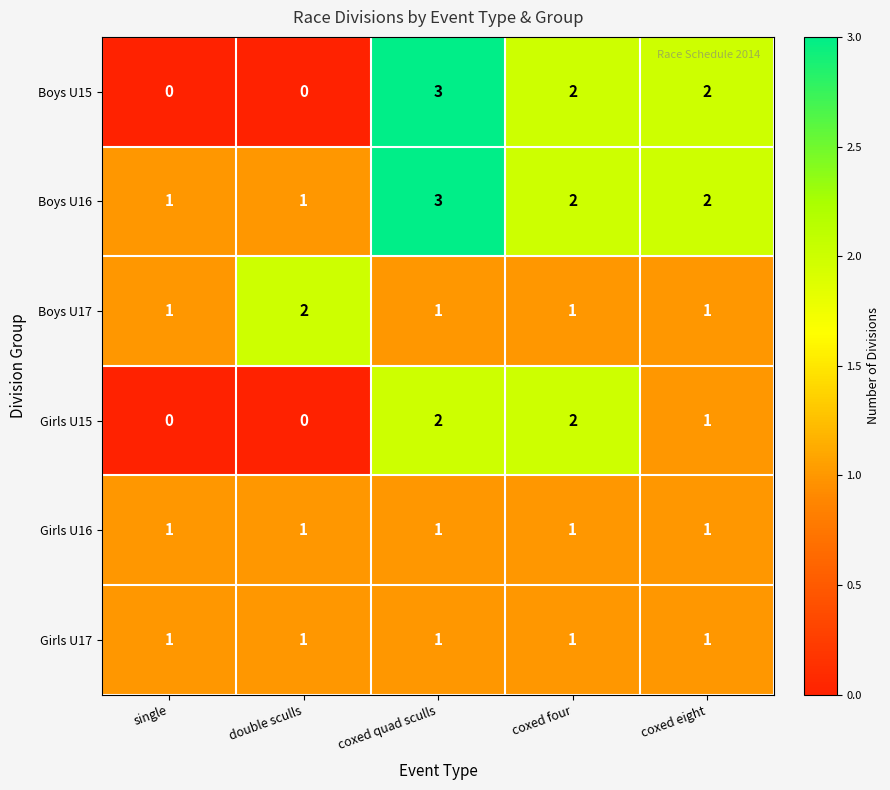

At which category is the sum across all series the highest?

coxed quad sculls